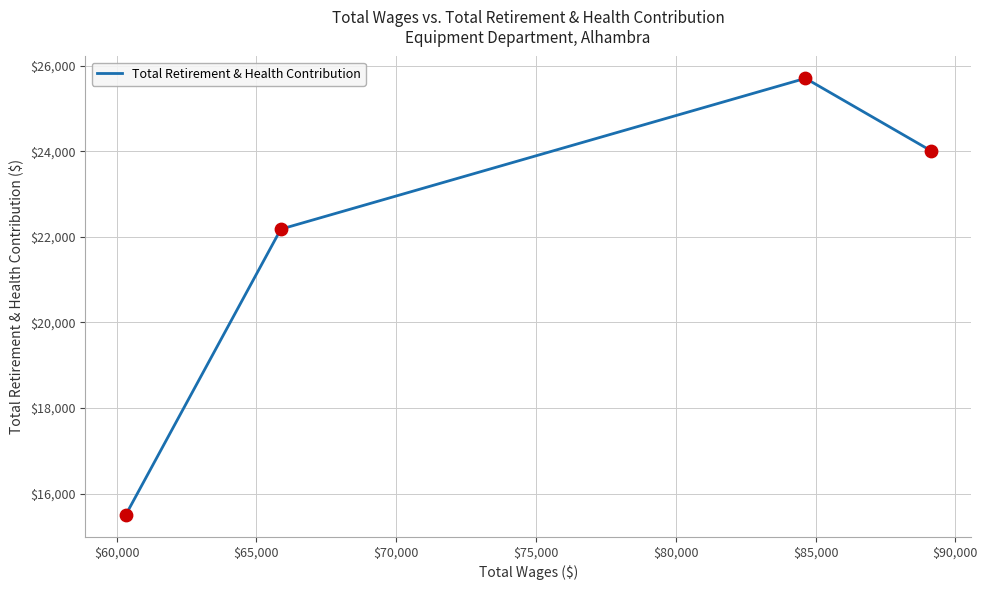

What is the minimum value shown in the chart?

15501